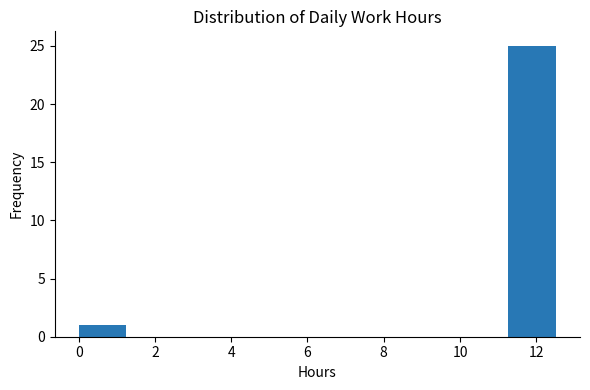

What is the height of the bar covering 11.2 to 12.6 on the x-axis? Neither the bar edges nor the heights are printed on the chart, so give them approximately, as read against the axes.

25